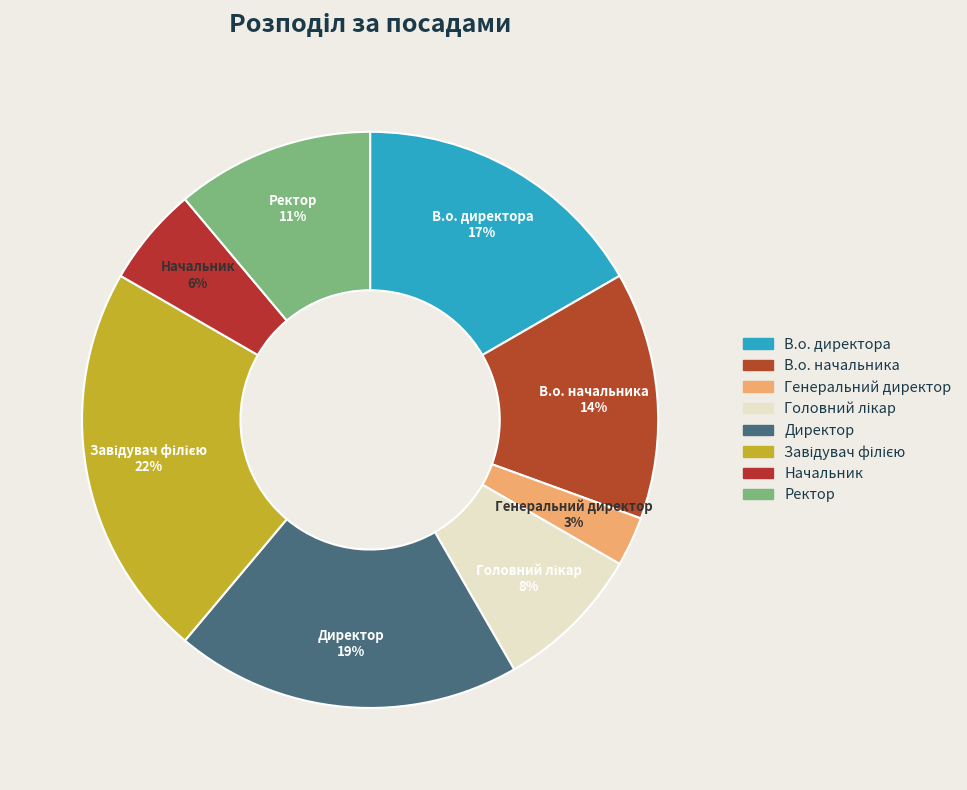

To the nearest percent, what percentage of the pie is В.о. начальника?

14%